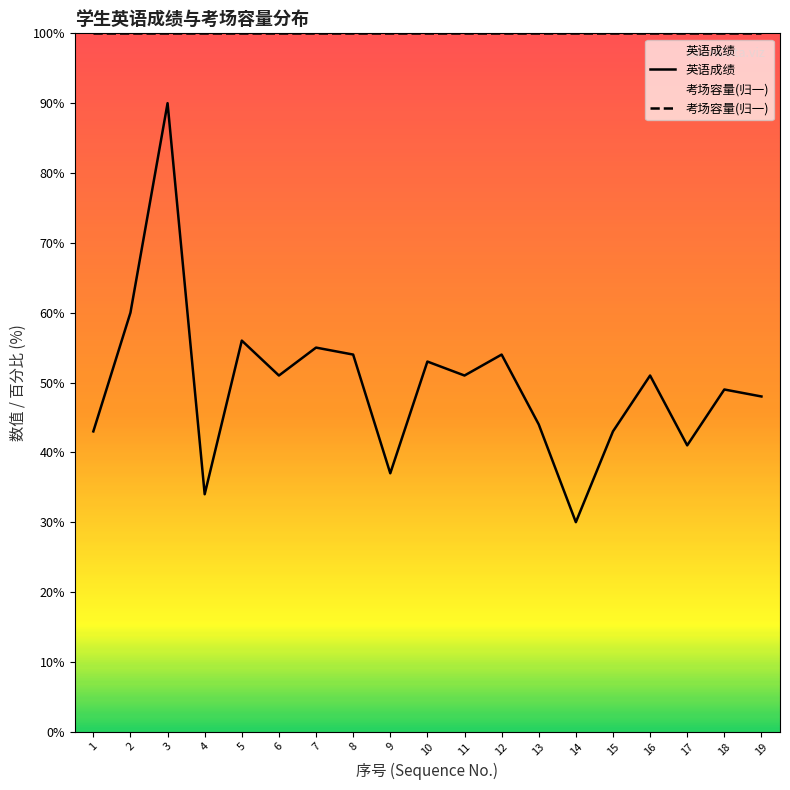

Reading right to left, extract all data points from this chart.

英语成绩: 19=48	18=49	17=41	16=51	15=43	14=30	13=44	12=54	11=51	10=53	9=37	8=54	7=55	6=51	5=56	4=34	3=90	2=60	1=43
考场容量(归一): 19=100	18=100	17=100	16=100	15=100	14=100	13=100	12=100	11=100	10=100	9=100	8=100	7=100	6=100	5=100	4=100	3=100	2=100	1=100